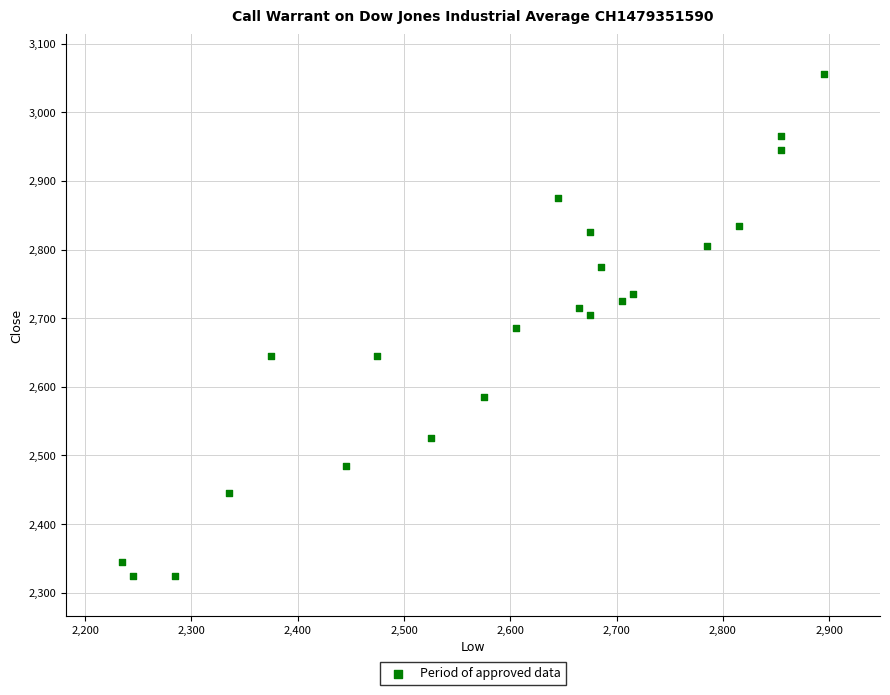

What is the range of X values (max minus min)?

660